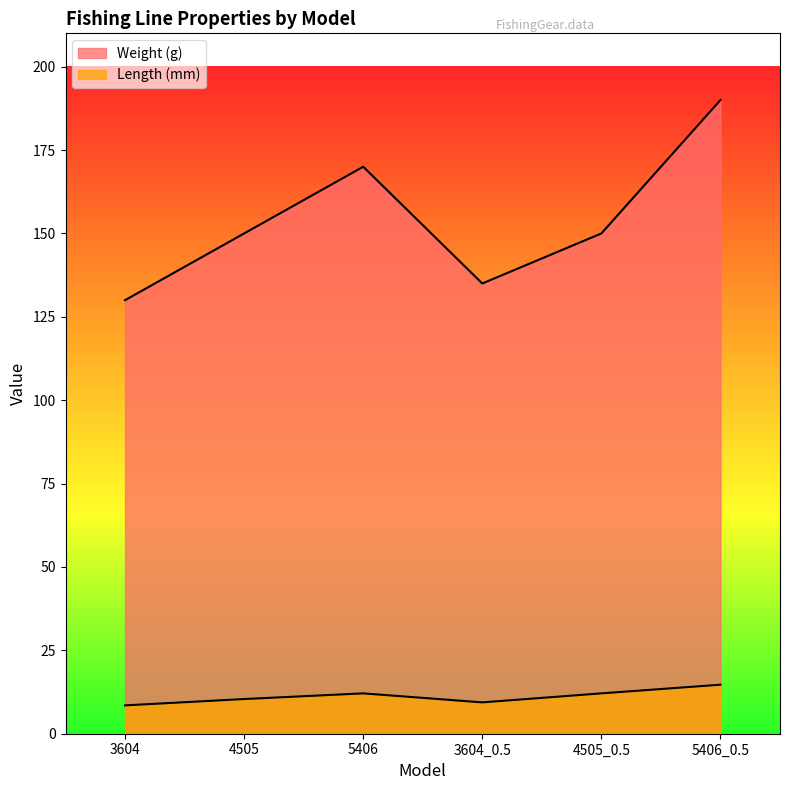

What is the lowest value of the Weight (g) series?

130.0